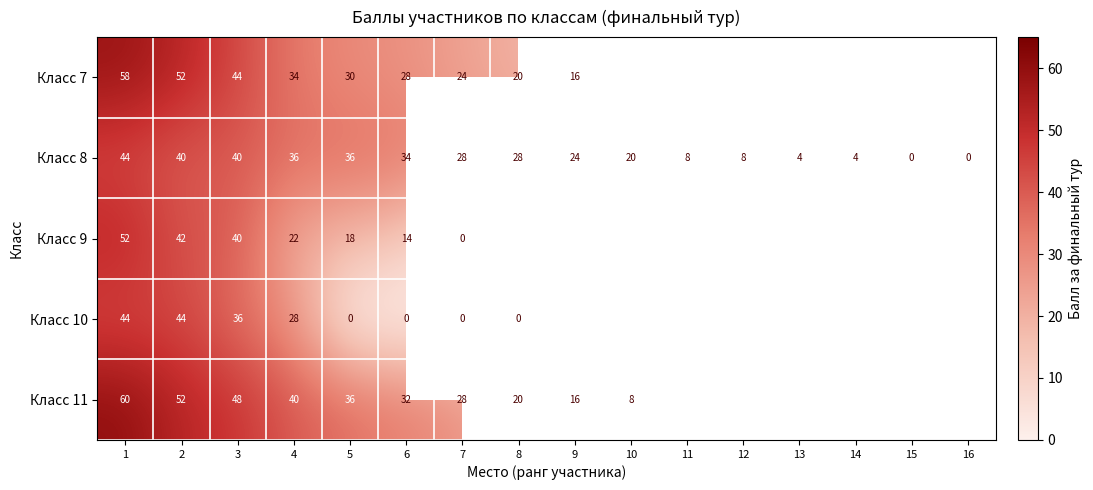

Which has a higher value, 14 or 12?

12